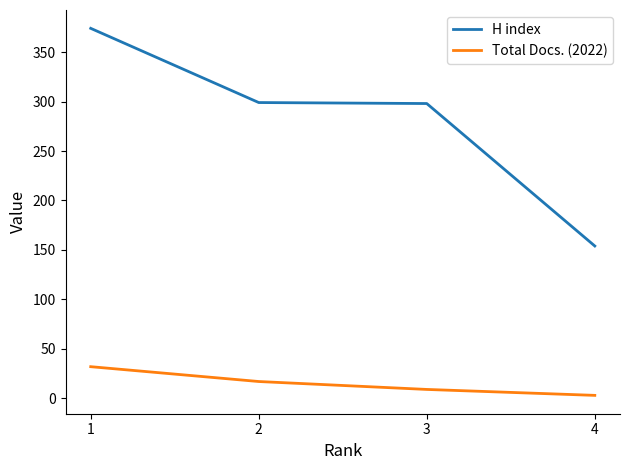

The value of Total Docs. (2022) at 1 is 32. True or false?

True